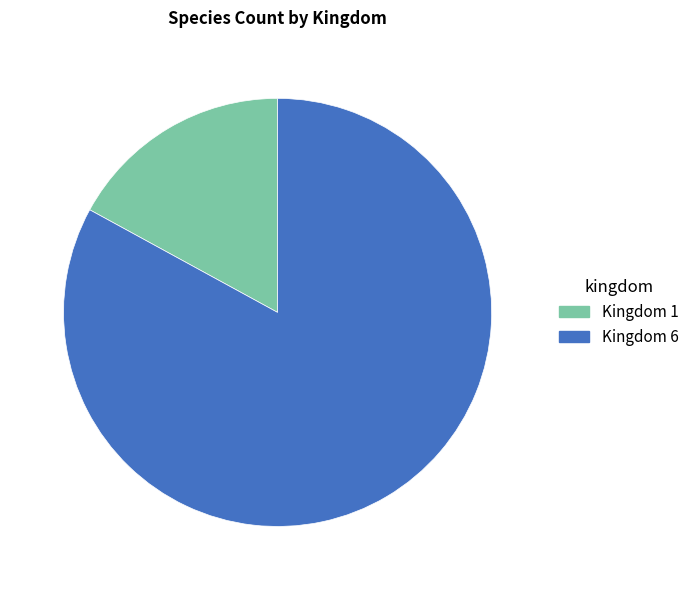

Is there a majority slice in this chart?

Yes